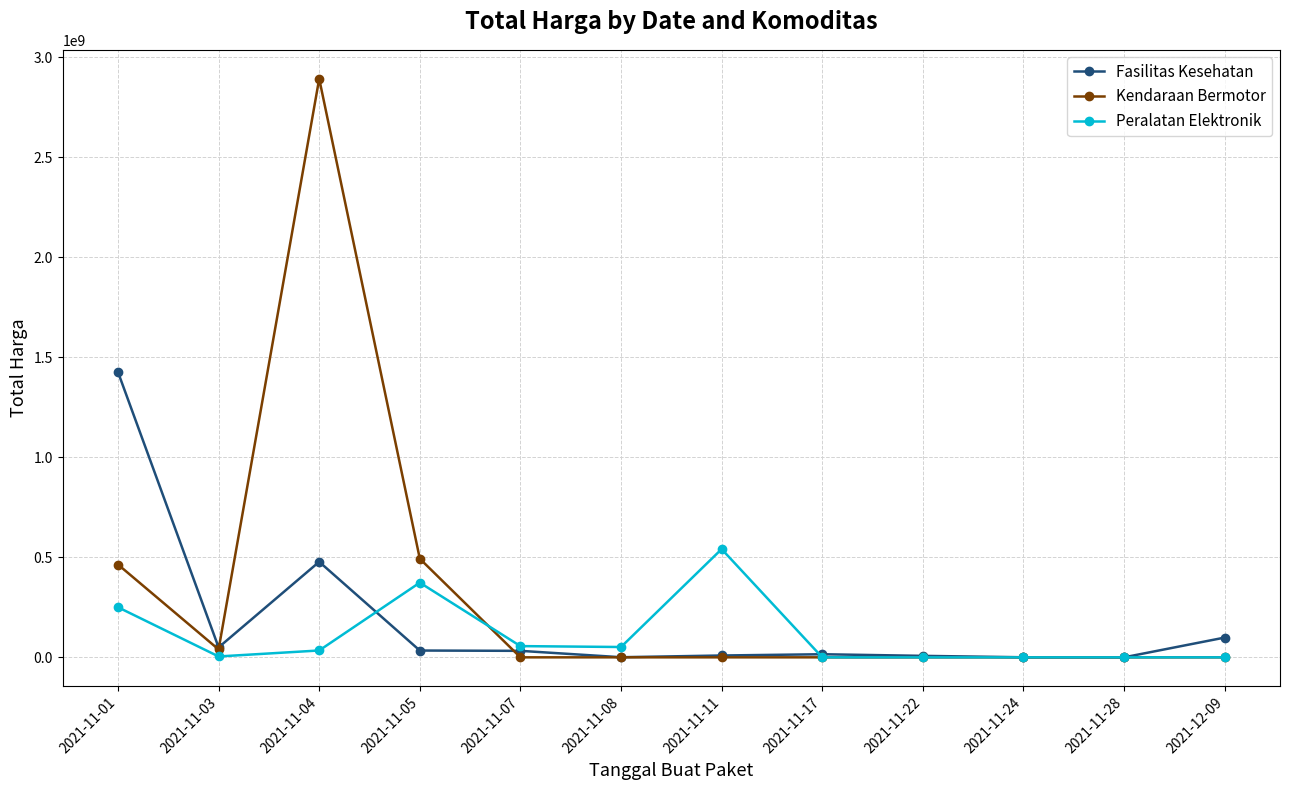

What is the highest value of the Fasilitas Kesehatan series?

1425867900